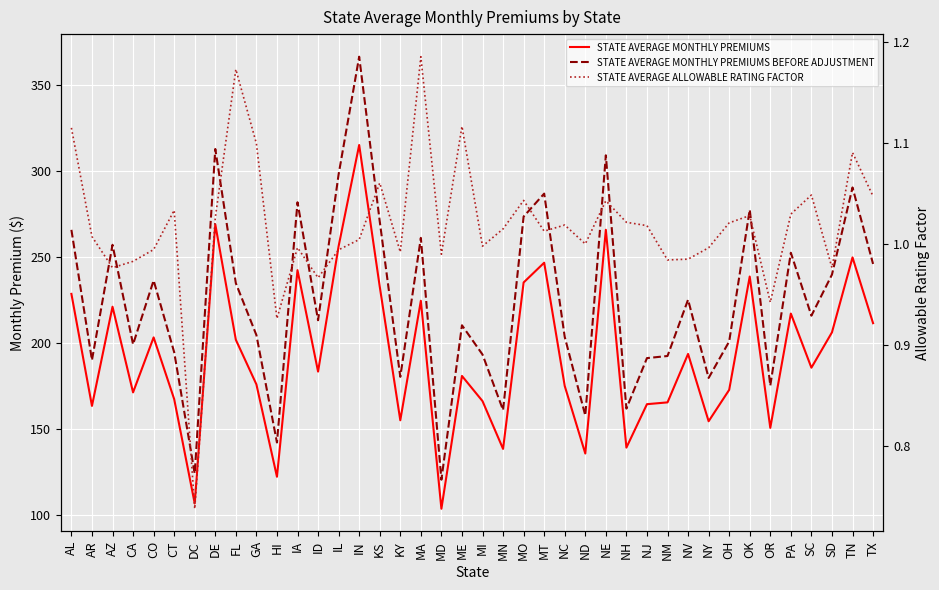

True or false: STATE AVERAGE ALLOWABLE RATING FACTOR and STATE AVERAGE MONTHLY PREMIUMS BEFORE ADJUSTMENT intersect in this chart.

False